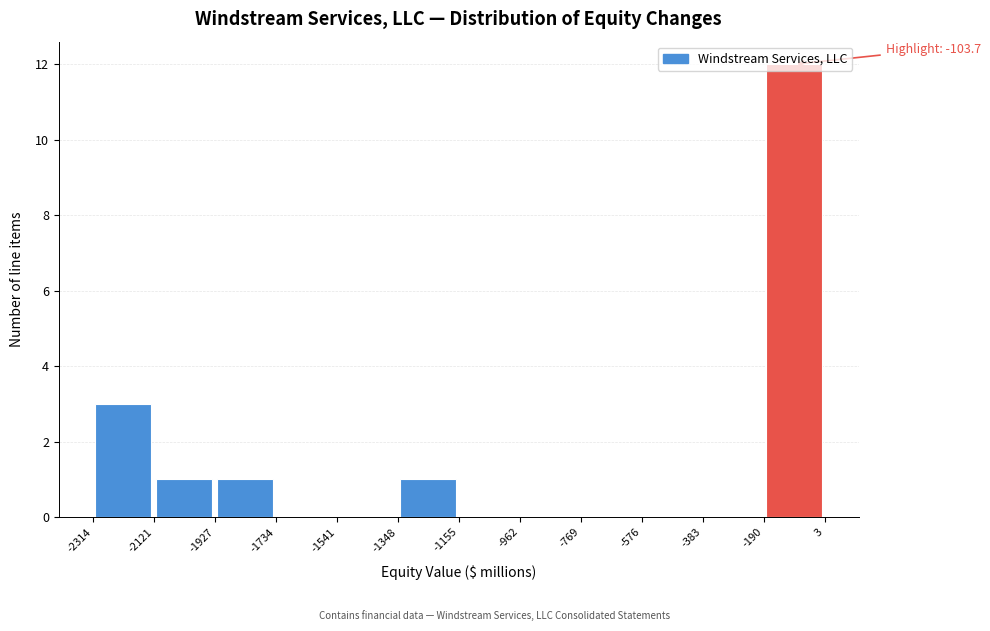

Which range on the x-axis has the tallest bar?

-190 to 3